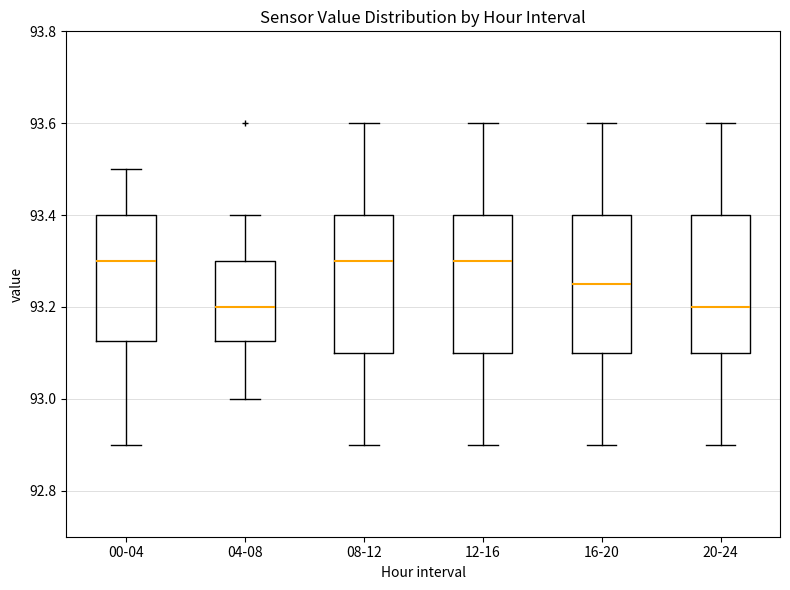

Reading left to right, transcribe this box plot: for each box, give where its median line is, the range the box spans, and where its two whiskers end, as read against the y-axis. The values are not printed on the chart, so give them approximately, as read against the axis.

00-04: median 93.30, box 93.12 to 93.40, whiskers 92.90 to 93.50
04-08: median 93.20, box 93.12 to 93.30, whiskers 93.00 to 93.40
08-12: median 93.30, box 93.10 to 93.40, whiskers 92.90 to 93.60
12-16: median 93.30, box 93.10 to 93.40, whiskers 92.90 to 93.60
16-20: median 93.26, box 93.10 to 93.40, whiskers 92.90 to 93.60
20-24: median 93.20, box 93.10 to 93.40, whiskers 92.90 to 93.60